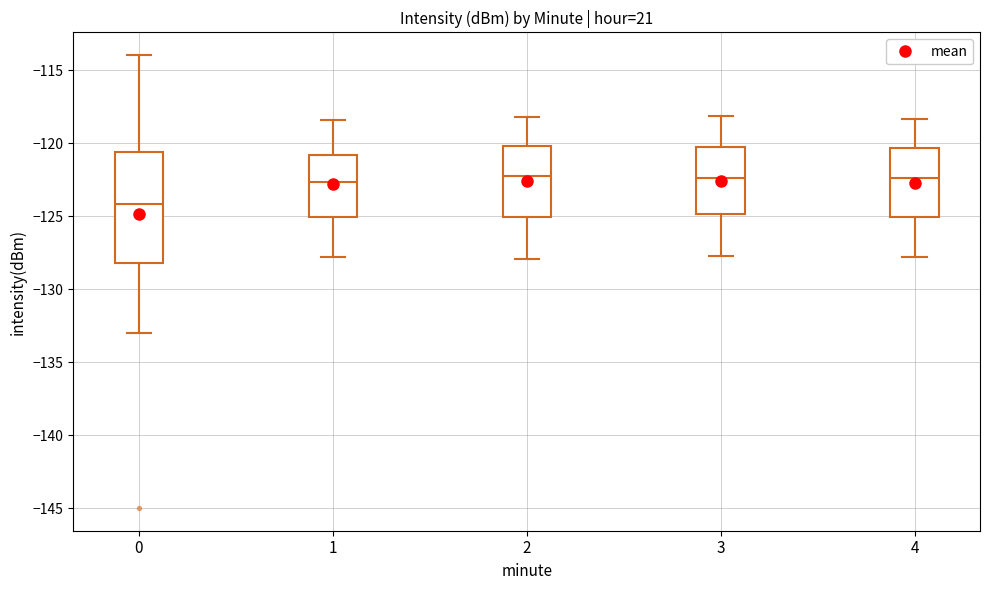

Where does the upper whisker of the box at x = 0 end on the y-axis? The values are not printed on the chart, so give them approximately, as read against the axis.

-114.0